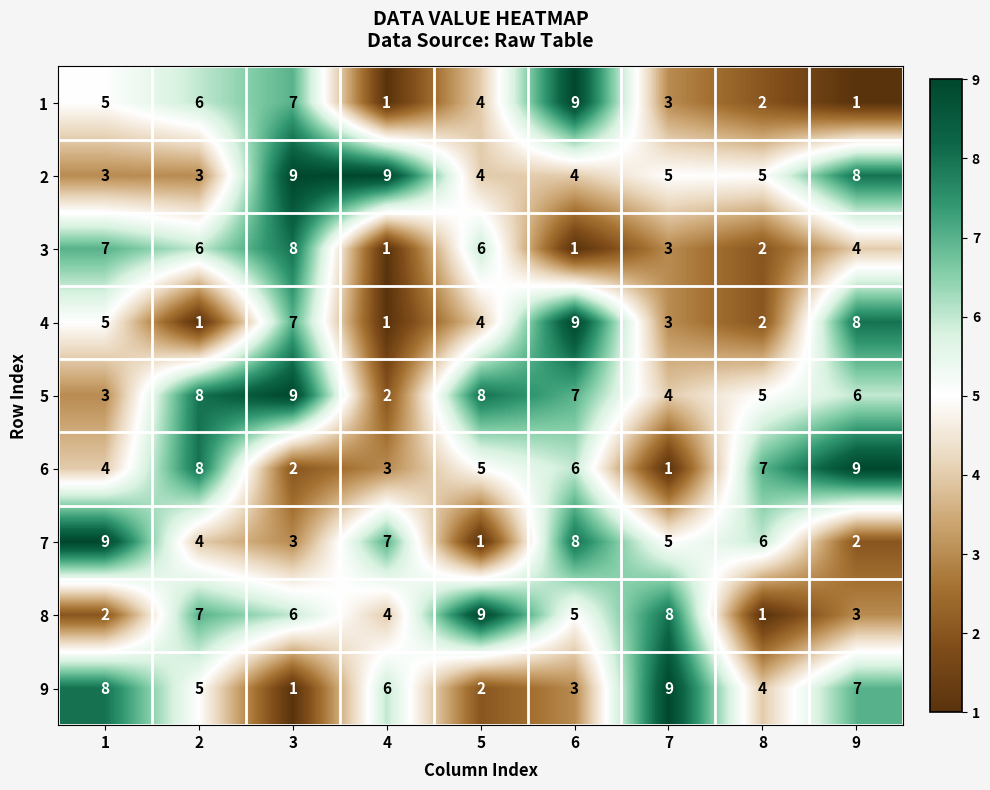

Is the value of 6 at 6 greater than the value of 7 at 3?

Yes